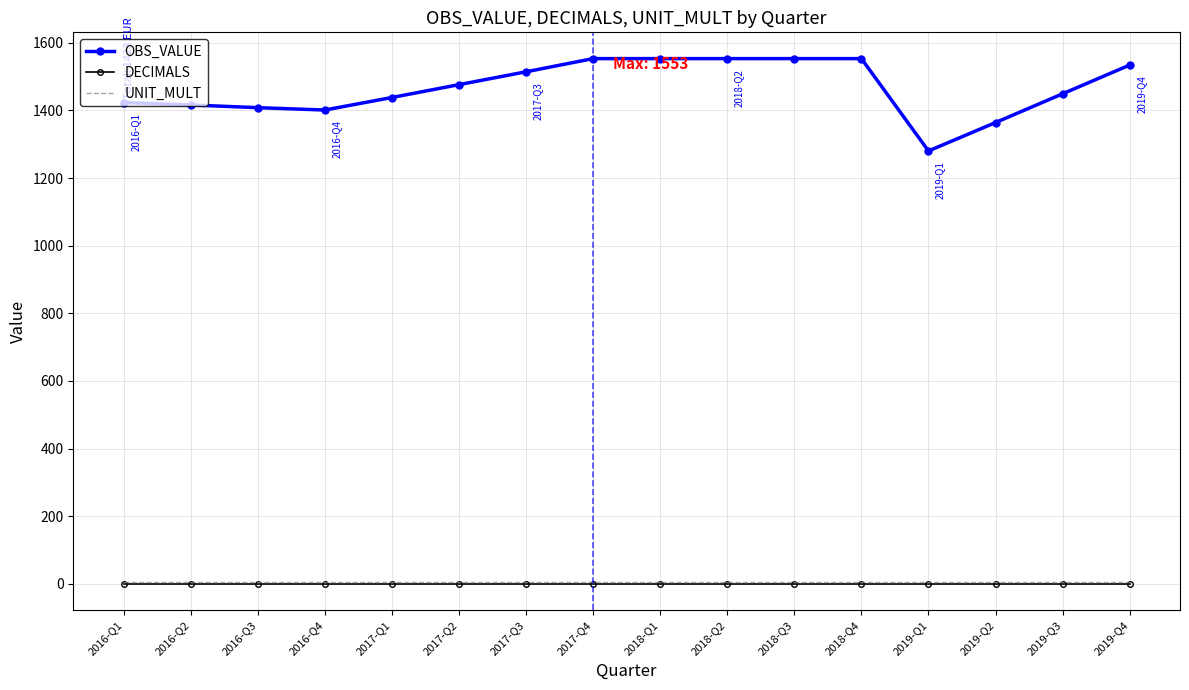

Which series has the largest total across all categories?

OBS_VALUE